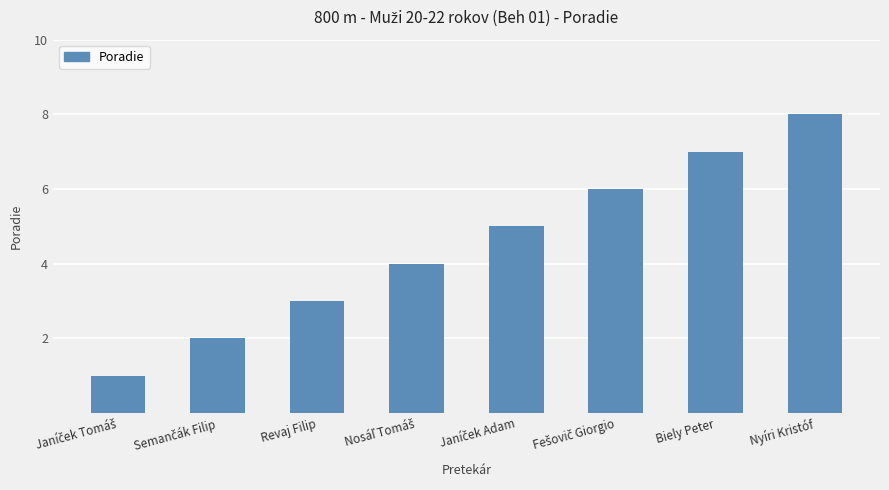

What is the approximate value at Revaj Filip?

3